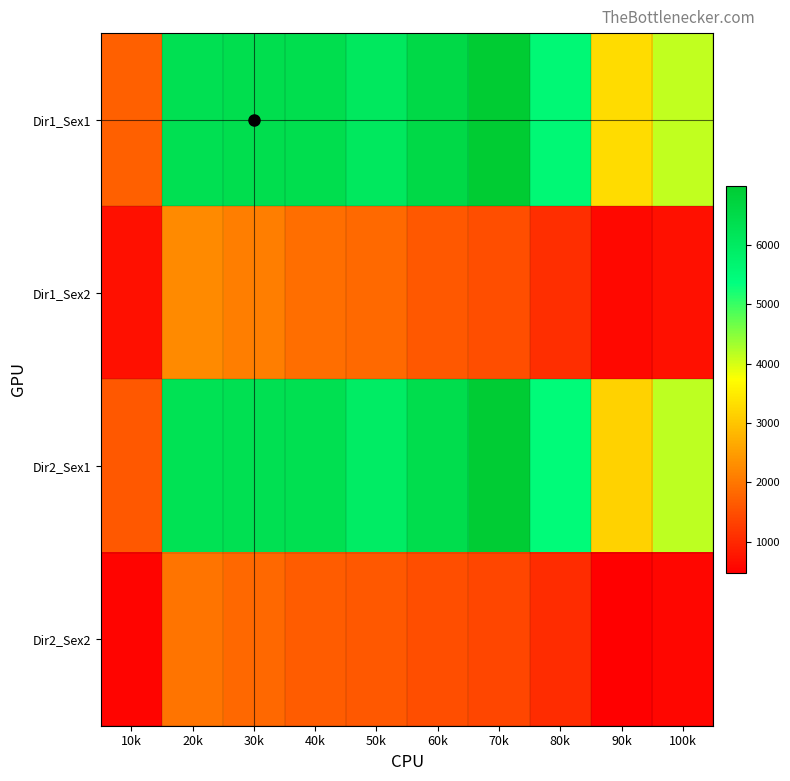

Rank the series by their maximum value, from lowest to highest.

Dir2_Sex2, Dir1_Sex2, Dir2_Sex1, Dir1_Sex1